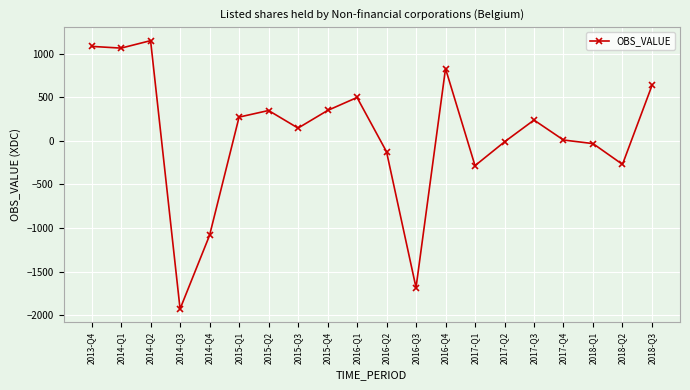

At which category does the data reach its first local peak?

2014-Q2